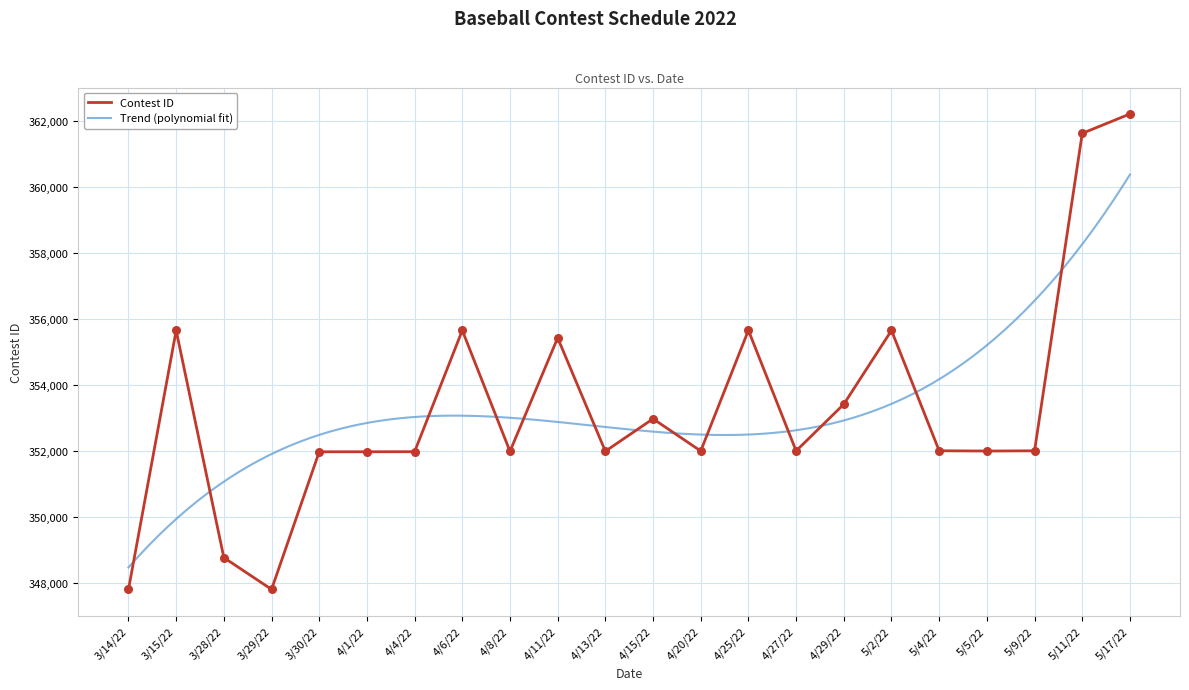

What is the change in value from 4/13/22 to 5/4/22?

+14